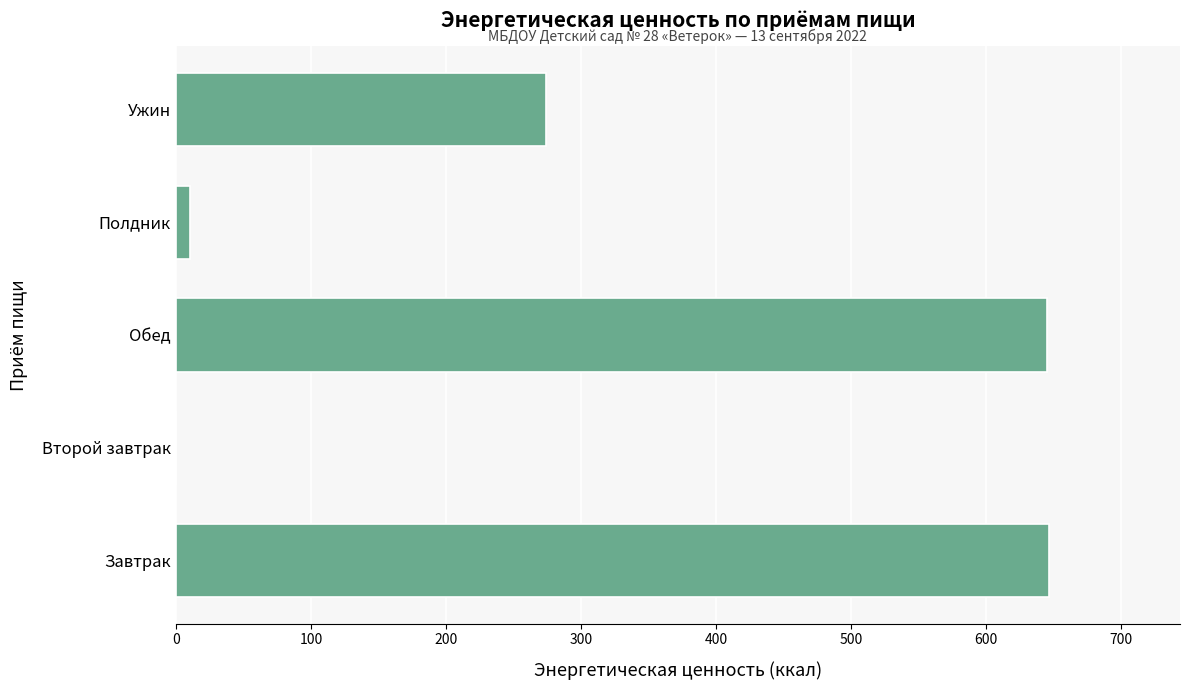

What is the maximum value shown in the chart?

646.4